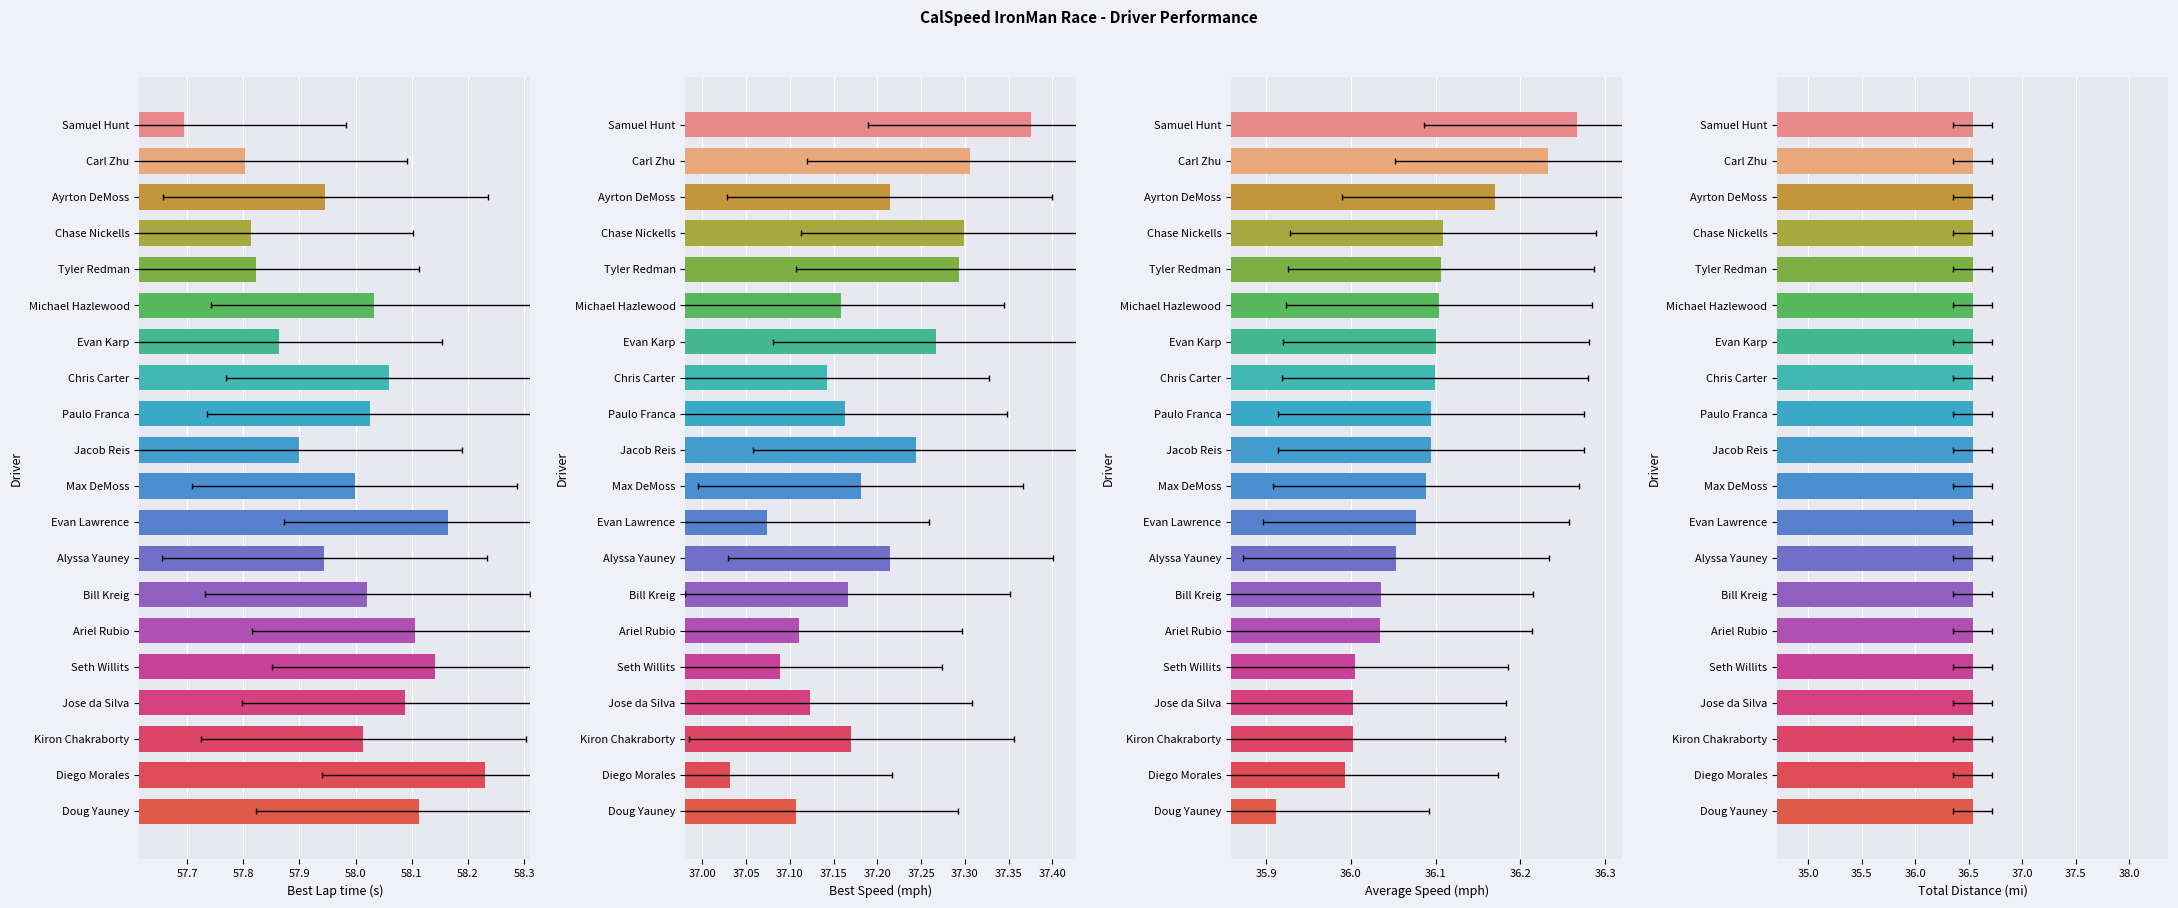

Reading left to right, extract all data points from this chart.

Best Lap time: Samuel Hunt=57.7	Carl Zhu=57.8	Ayrton DeMoss=57.9	Chase Nickells=57.8	Tyler Redman=57.8	Michael Hazlewood=58.0	Evan Karp=57.9	Chris Carter=58.1	Paulo Franca=58.0	Jacob Reis=57.9	Max DeMoss=58.0	Evan Lawrence=58.2	Alyssa Yauney=57.9	Bill Kreig=58.0	Ariel Rubio=58.1	Seth Willits=58.1	Jose da Silva=58.1	Kiron Chakraborty=58.0	Diego Morales=58.2	Doug Yauney=58.1
Best Speed: Samuel Hunt=37.4	Carl Zhu=37.3	Ayrton DeMoss=37.2	Chase Nickells=37.3	Tyler Redman=37.3	Michael Hazlewood=37.2	Evan Karp=37.3	Chris Carter=37.1	Paulo Franca=37.2	Jacob Reis=37.2	Max DeMoss=37.2	Evan Lawrence=37.1	Alyssa Yauney=37.2	Bill Kreig=37.2	Ariel Rubio=37.1	Seth Willits=37.1	Jose da Silva=37.1	Kiron Chakraborty=37.2	Diego Morales=37.0	Doug Yauney=37.1
Average Speed: Samuel Hunt=36.3	Carl Zhu=36.2	Ayrton DeMoss=36.2	Chase Nickells=36.1	Tyler Redman=36.1	Michael Hazlewood=36.1	Evan Karp=36.1	Chris Carter=36.1	Paulo Franca=36.1	Jacob Reis=36.1	Max DeMoss=36.1	Evan Lawrence=36.1	Alyssa Yauney=36.1	Bill Kreig=36.0	Ariel Rubio=36.0	Seth Willits=36.0	Jose da Silva=36.0	Kiron Chakraborty=36.0	Diego Morales=36.0	Doug Yauney=35.9
Total Distance: Samuel Hunt=36.5	Carl Zhu=36.5	Ayrton DeMoss=36.5	Chase Nickells=36.5	Tyler Redman=36.5	Michael Hazlewood=36.5	Evan Karp=36.5	Chris Carter=36.5	Paulo Franca=36.5	Jacob Reis=36.5	Max DeMoss=36.5	Evan Lawrence=36.5	Alyssa Yauney=36.5	Bill Kreig=36.5	Ariel Rubio=36.5	Seth Willits=36.5	Jose da Silva=36.5	Kiron Chakraborty=36.5	Diego Morales=36.5	Doug Yauney=36.5